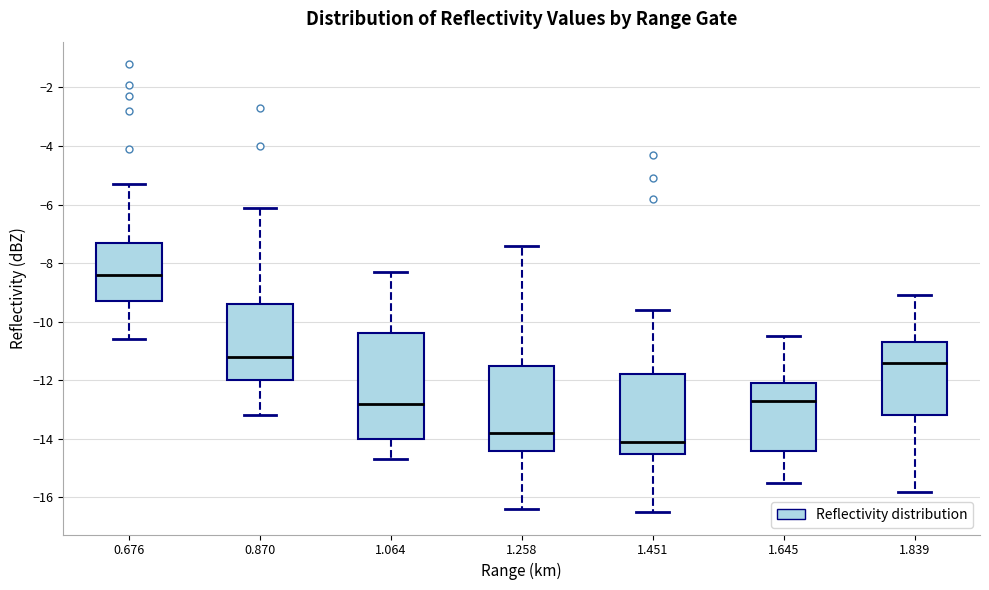

Reading left to right, transcribe this box plot: for each box, give where its median line is, the range the box spans, and where its two whiskers end, as read against the y-axis. The values are not printed on the chart, so give them approximately, as read against the axis.

0.676: median -8.4, box -9.2 to -7.2, whiskers -10.6 to -5.2
0.870: median -11.2, box -12.0 to -9.4, whiskers -13.2 to -6.0
1.064: median -12.8, box -14.0 to -10.4, whiskers -14.6 to -8.2
1.258: median -13.8, box -14.4 to -11.4, whiskers -16.4 to -7.4
1.451: median -14.0, box -14.4 to -11.8, whiskers -16.4 to -9.6
1.645: median -12.6, box -14.4 to -12.0, whiskers -15.4 to -10.4
1.839: median -11.4, box -13.2 to -10.6, whiskers -15.8 to -9.0